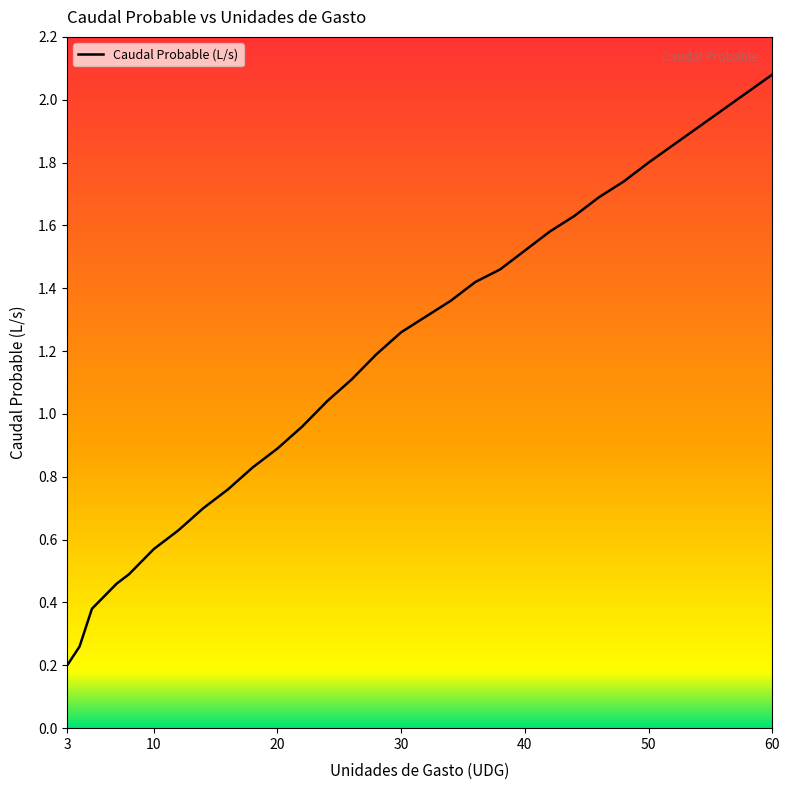

What is the maximum value shown in the chart?

2.1